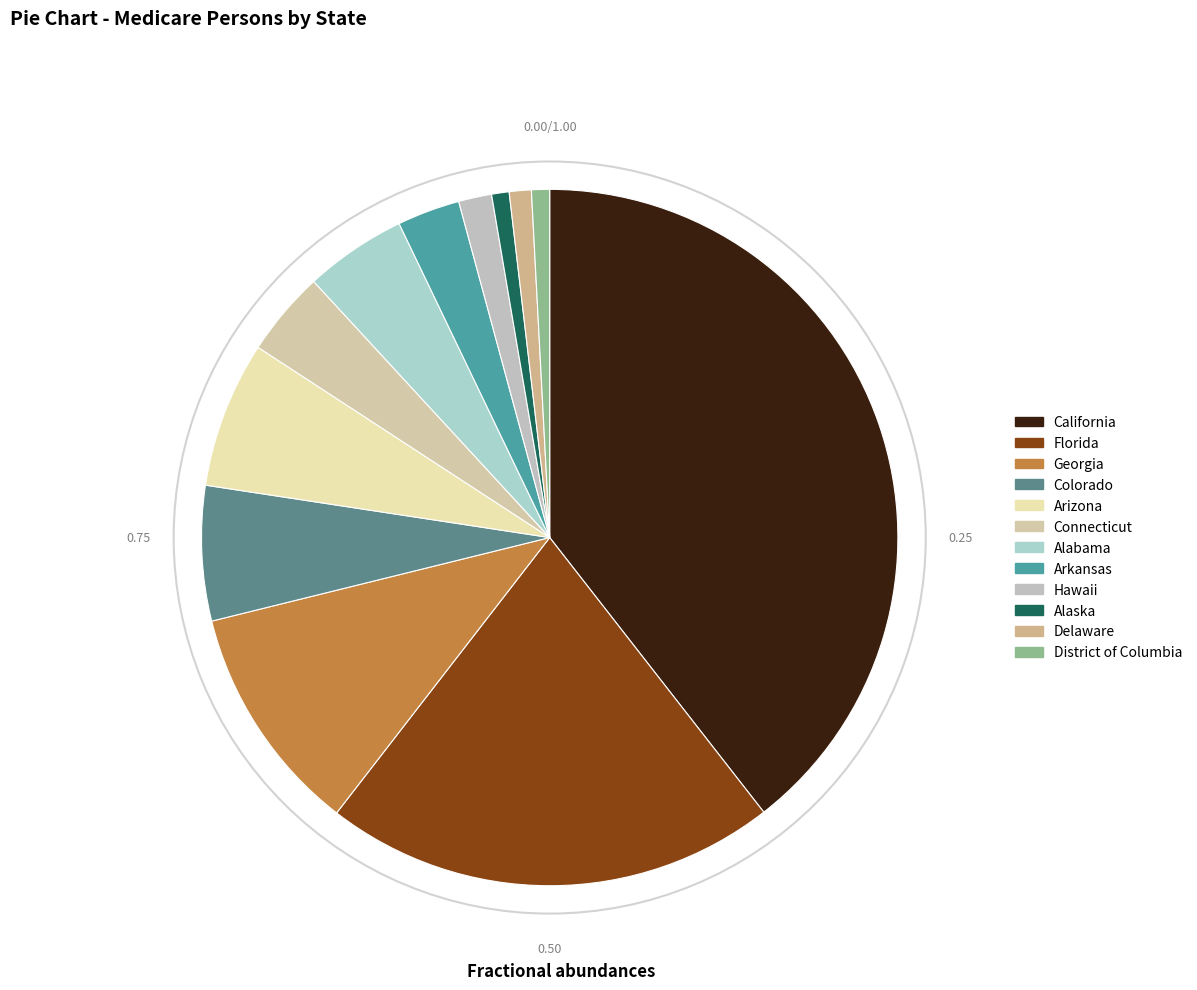

Count the number of slices in the pie.

12